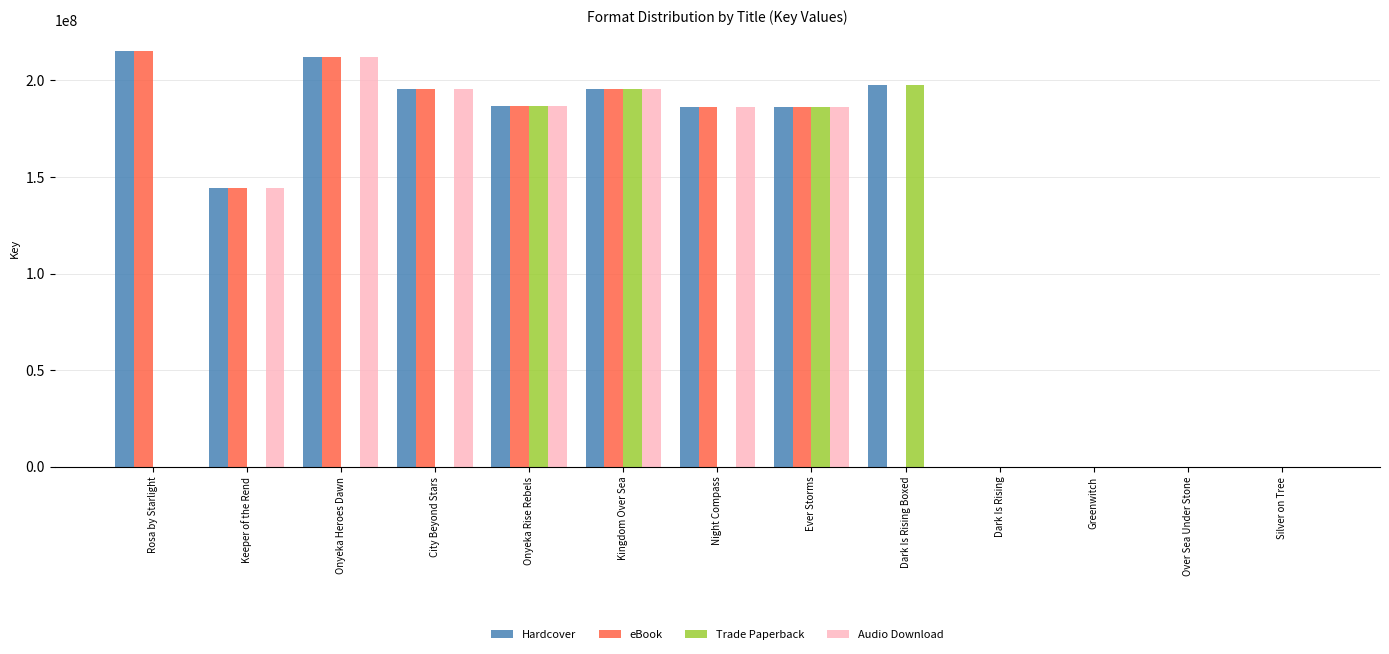

The eBook series shows 186264870 at Ever Storms. True or false?

True